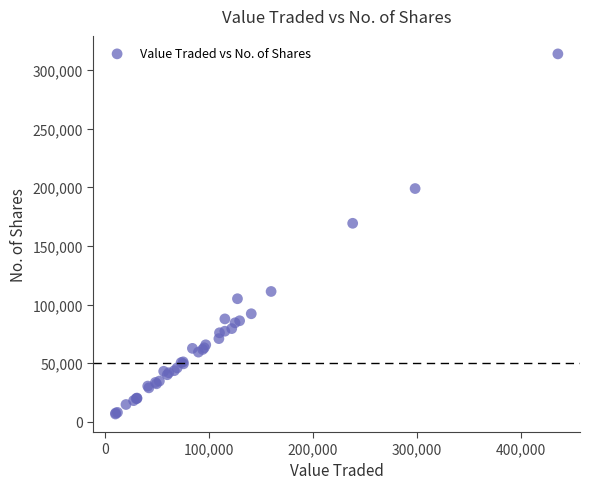

What Y value in the scatter plot is closest to 160168?

169256